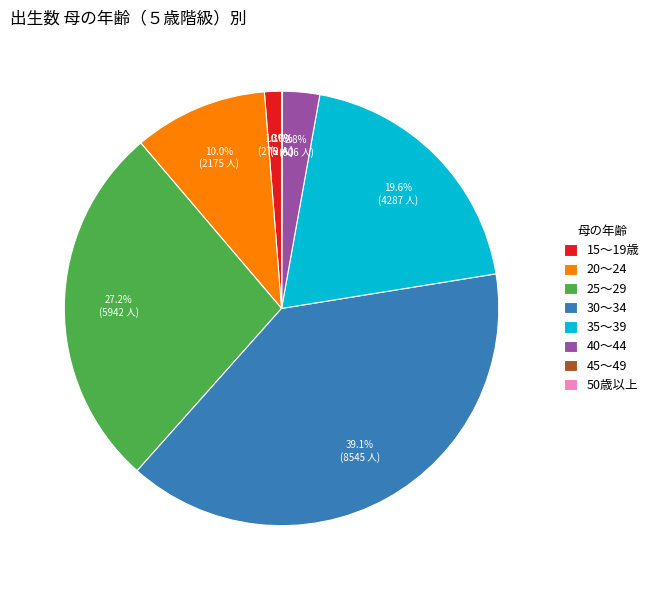

Is the sum of 40～44 and 30～34 greater than half?

No